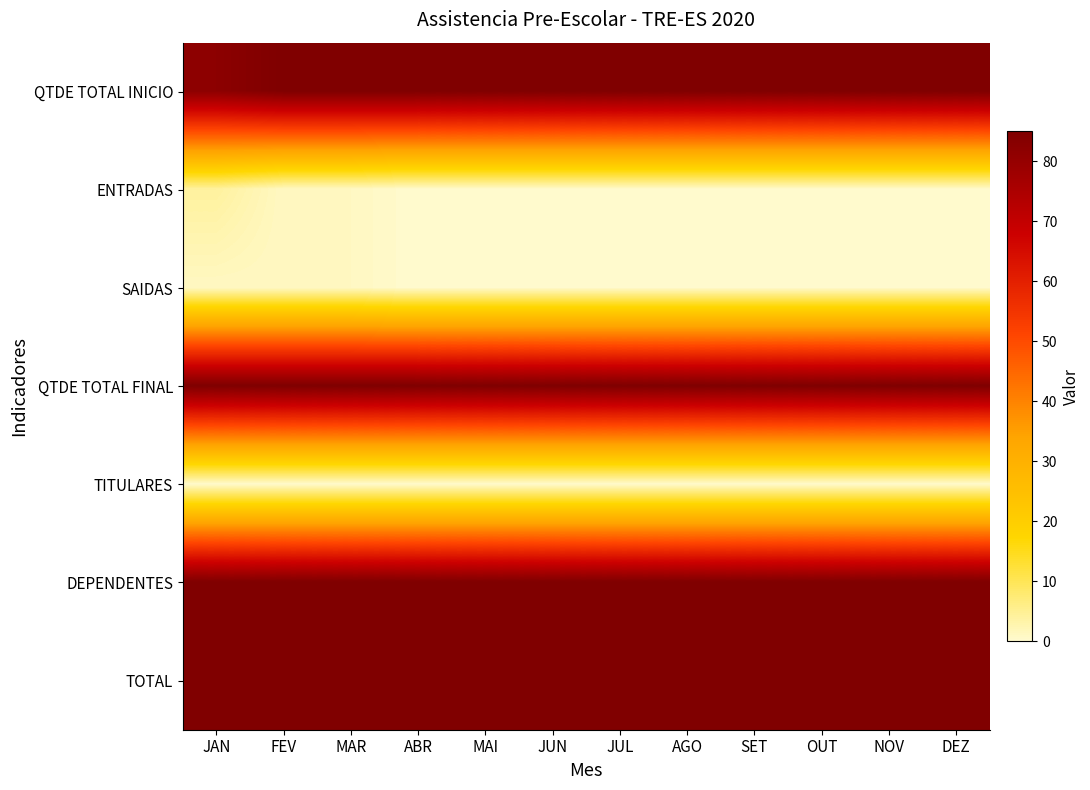

Reading left to right, list all the values displayed in this chart.

QTDE TOTAL INICIO: JAN=82	FEV=85	MAR=85	ABR=85	MAI=85	JUN=85	JUL=85	AGO=85	SET=85	OUT=85	NOV=85	DEZ=85
ENTRADAS: JAN=4	FEV=1	MAR=1	ABR=0	MAI=0	JUN=0	JUL=0	AGO=0	SET=0	OUT=0	NOV=0	DEZ=0
SAIDAS: JAN=1	FEV=1	MAR=1	ABR=0	MAI=0	JUN=0	JUL=0	AGO=0	SET=0	OUT=0	NOV=0	DEZ=0
QTDE TOTAL FINAL: JAN=85	FEV=85	MAR=85	ABR=85	MAI=85	JUN=85	JUL=85	AGO=85	SET=85	OUT=85	NOV=85	DEZ=85
TITULARES: JAN=0	FEV=0	MAR=0	ABR=0	MAI=0	JUN=0	JUL=0	AGO=0	SET=0	OUT=0	NOV=0	DEZ=0
DEPENDENTES: JAN=85	FEV=85	MAR=85	ABR=85	MAI=85	JUN=85	JUL=85	AGO=85	SET=85	OUT=85	NOV=85	DEZ=85
TOTAL: JAN=85	FEV=85	MAR=85	ABR=85	MAI=85	JUN=85	JUL=85	AGO=85	SET=85	OUT=85	NOV=85	DEZ=85